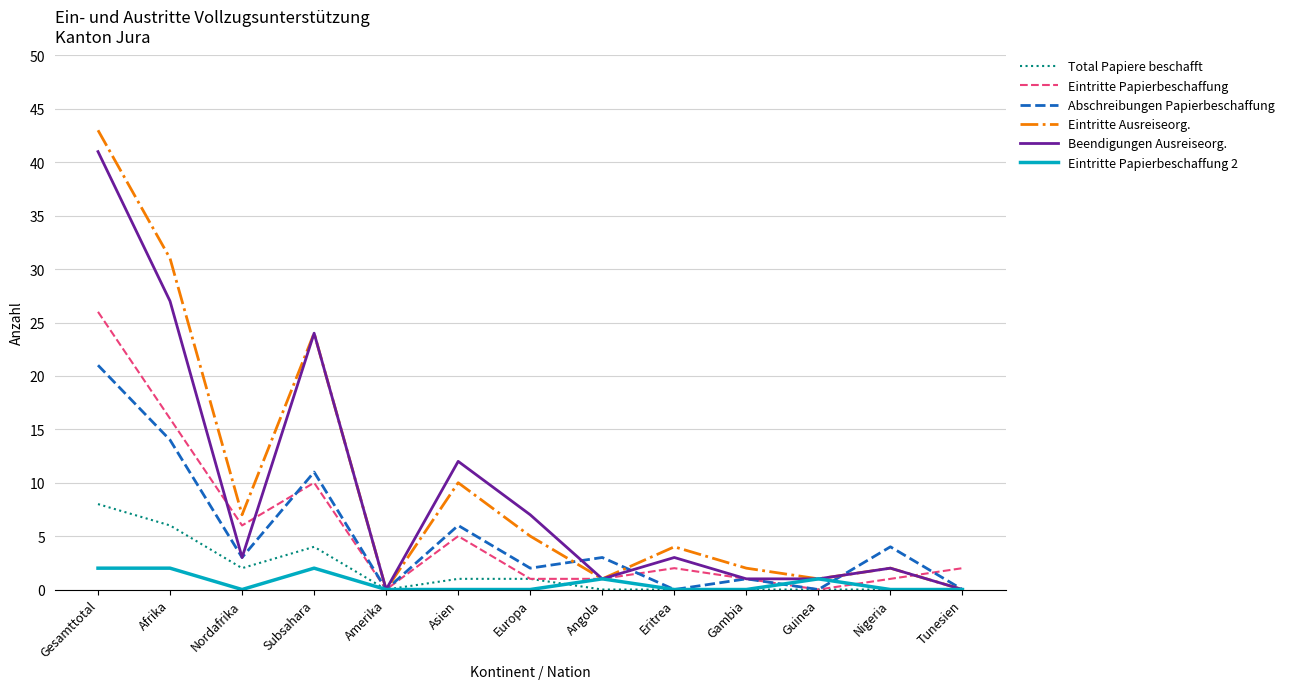

What is the total value across all series at Asien?

34